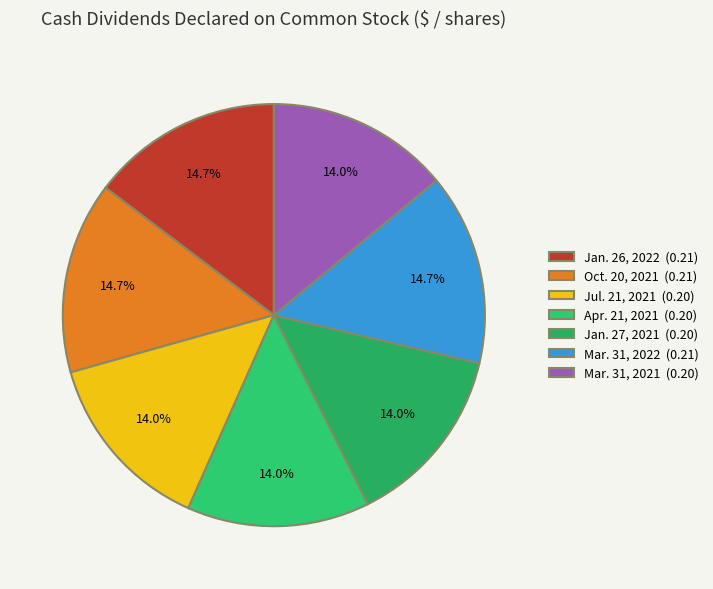

What percentage is the Mar. 31, 2021 slice, to the nearest percent?

14%